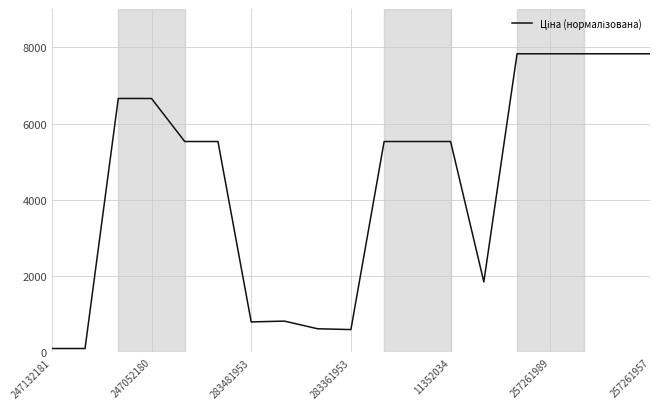

What is the difference between the maximum and minimum values?

7730.1